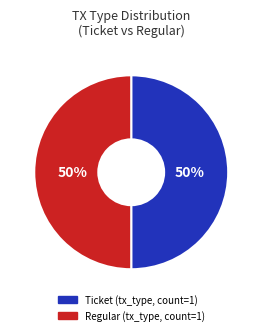

Count the number of slices in the pie.

2